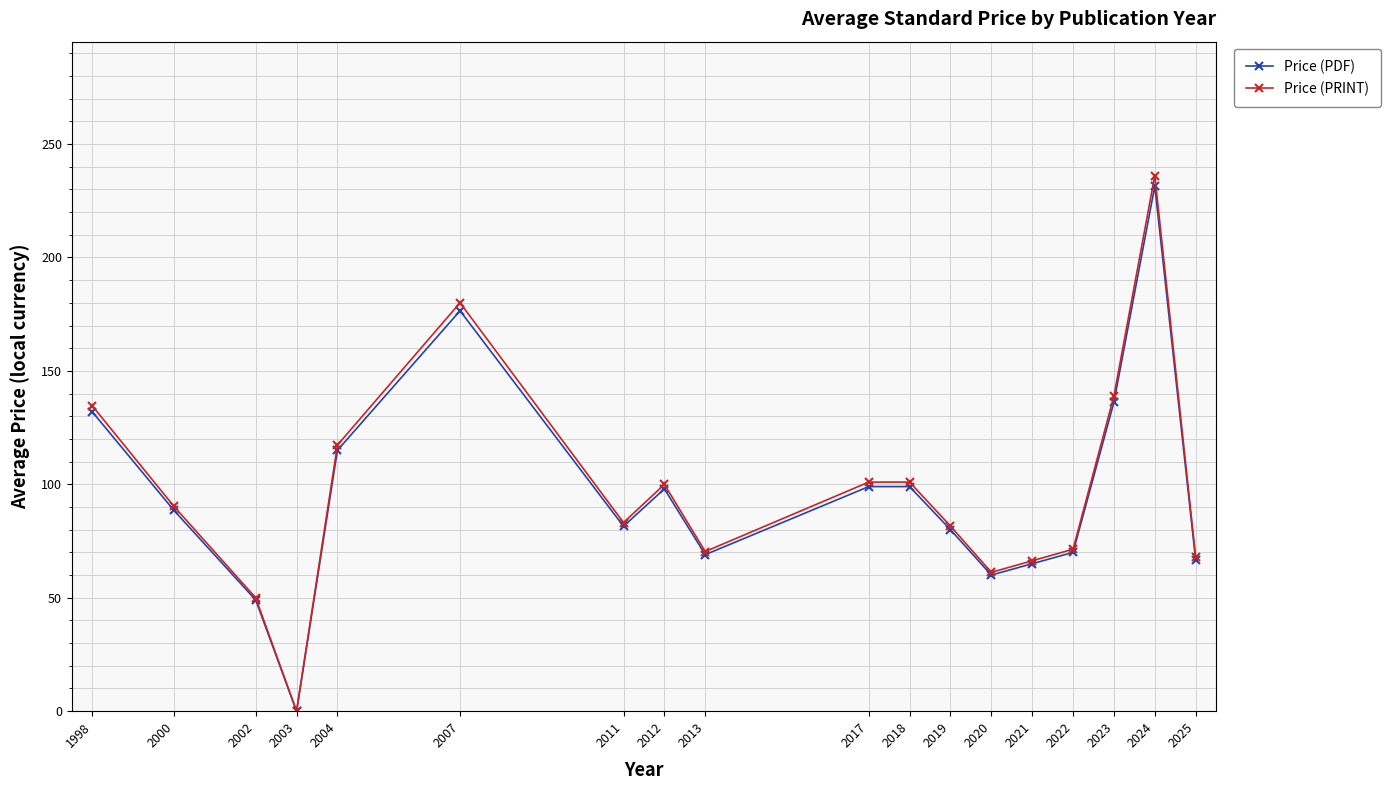

The Price (PDF) series shows 99.0 at 2017. True or false?

True